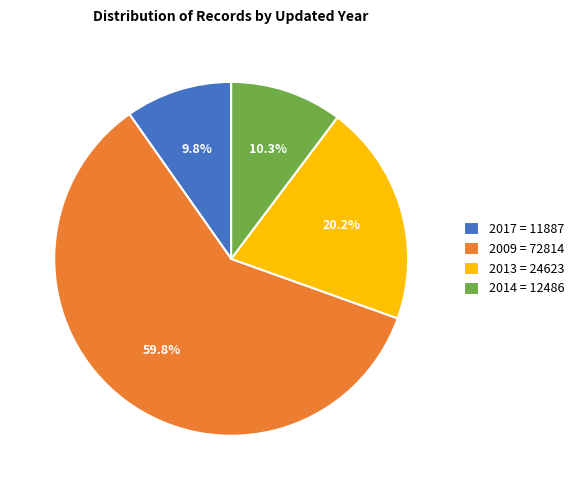

Which category has the biggest portion of the pie?

2009 = 72814